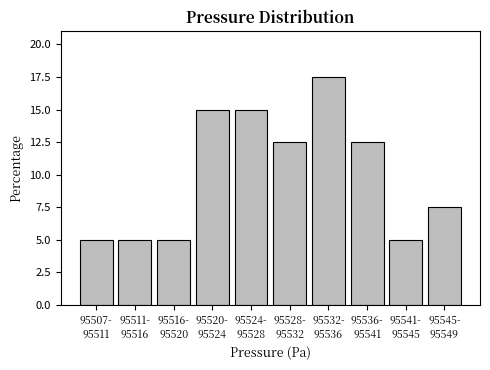

Reading left to right, transcribe all the data shown in this chart.

5.0	5.0	5.0	15.0	15.0	12.5	17.5	12.5	5.0	7.5